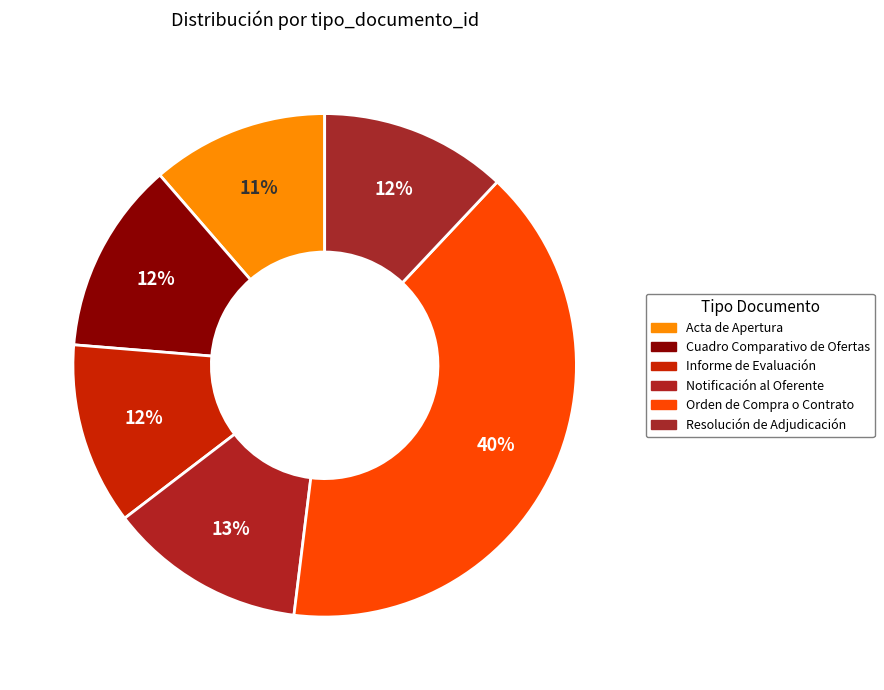

True or false: Acta de Apertura accounts for 11% of the total.

True